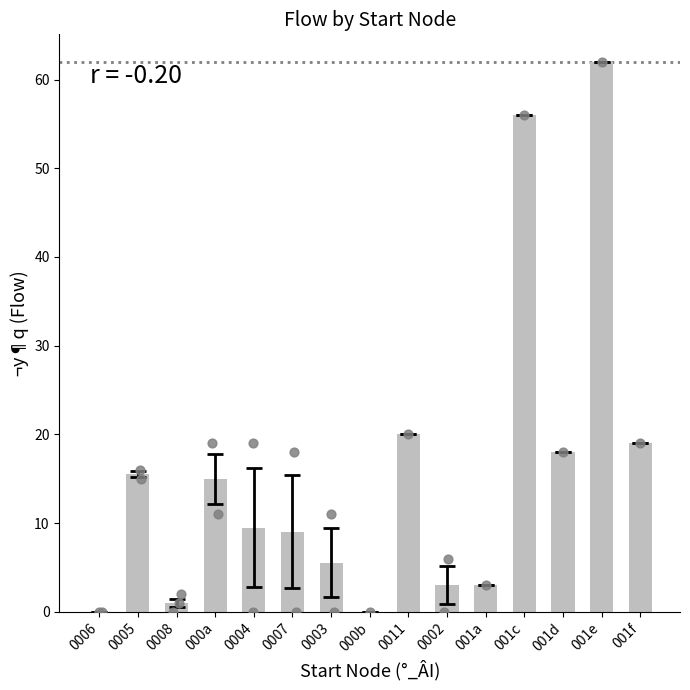

Between 001d and 0005, which is larger?

001d